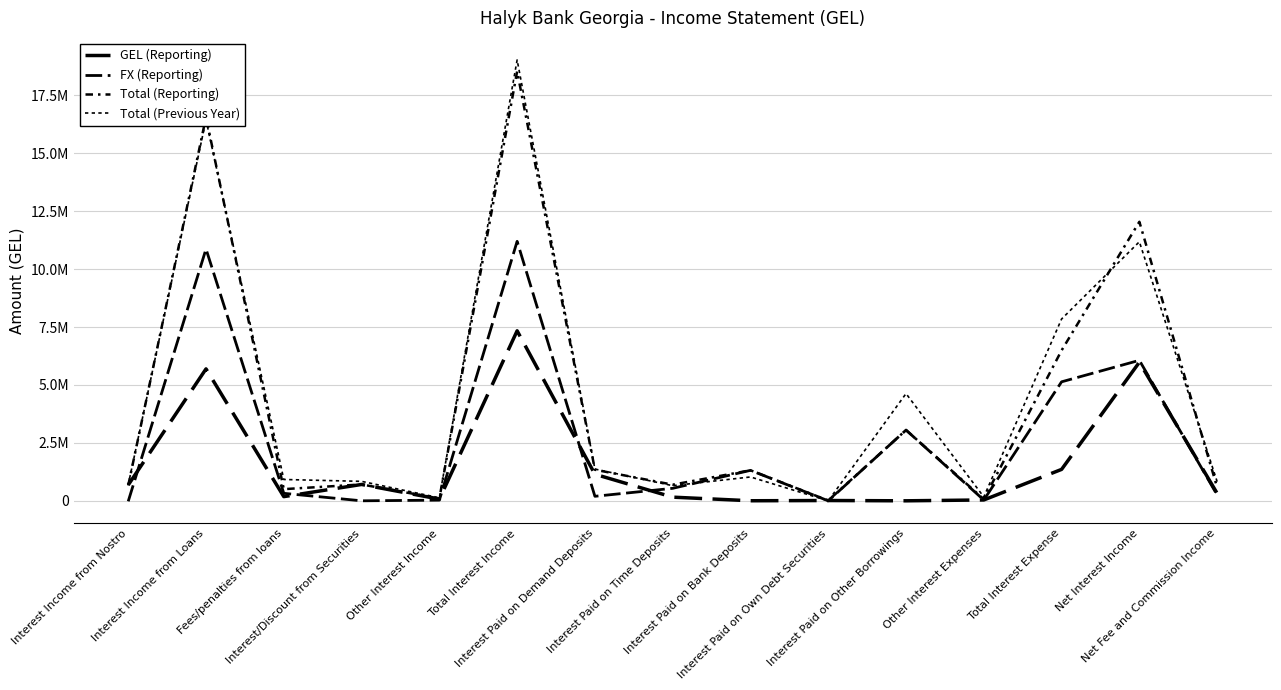

True or false: Total (Previous Year) has a value of 11321812.3 at Total Interest Expense.

False